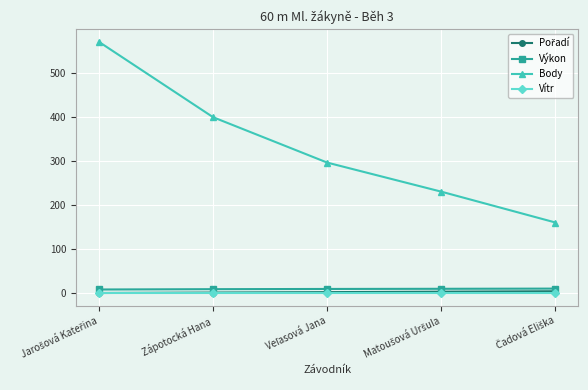

What is the label of the 2nd point from the left?

Zápotocká Hana